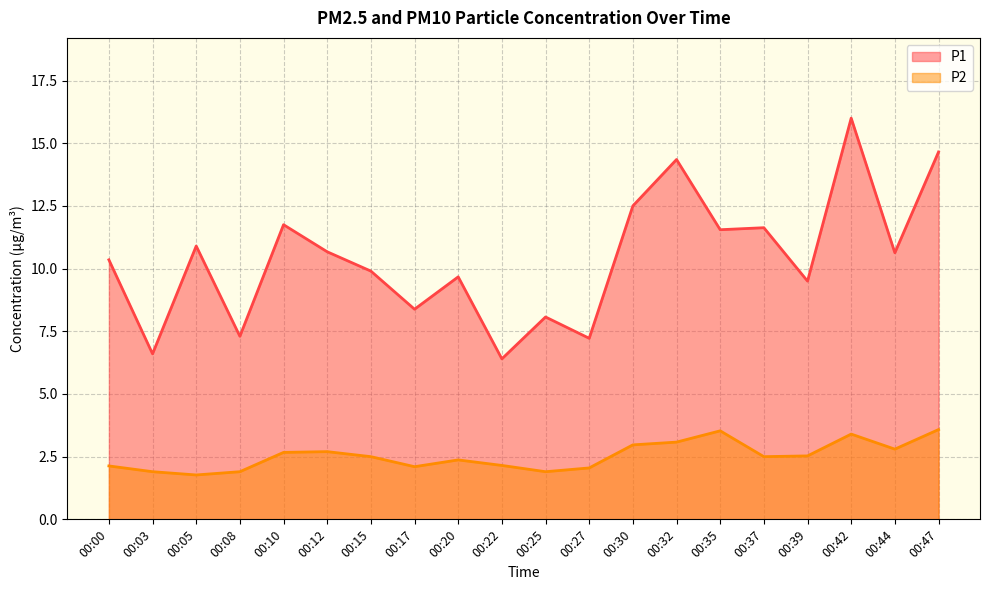

What is the total value across all series at 00:08?

9.2